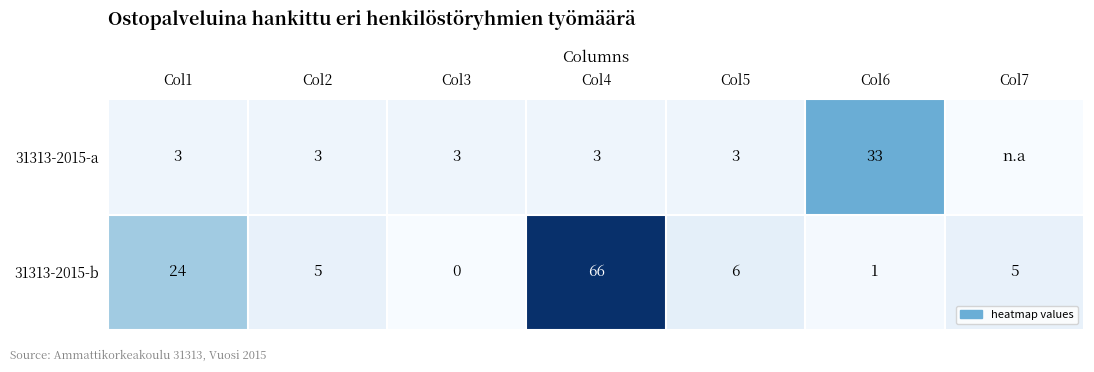

At which label does 31313-2015-b reach its peak?

Col4